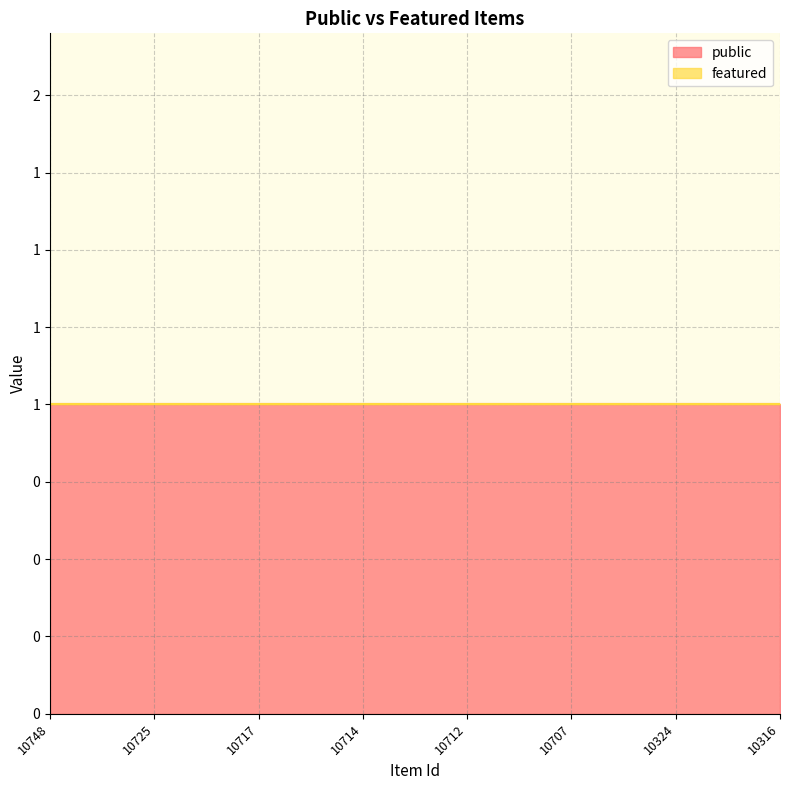

The public series shows 1 at 10707. True or false?

True